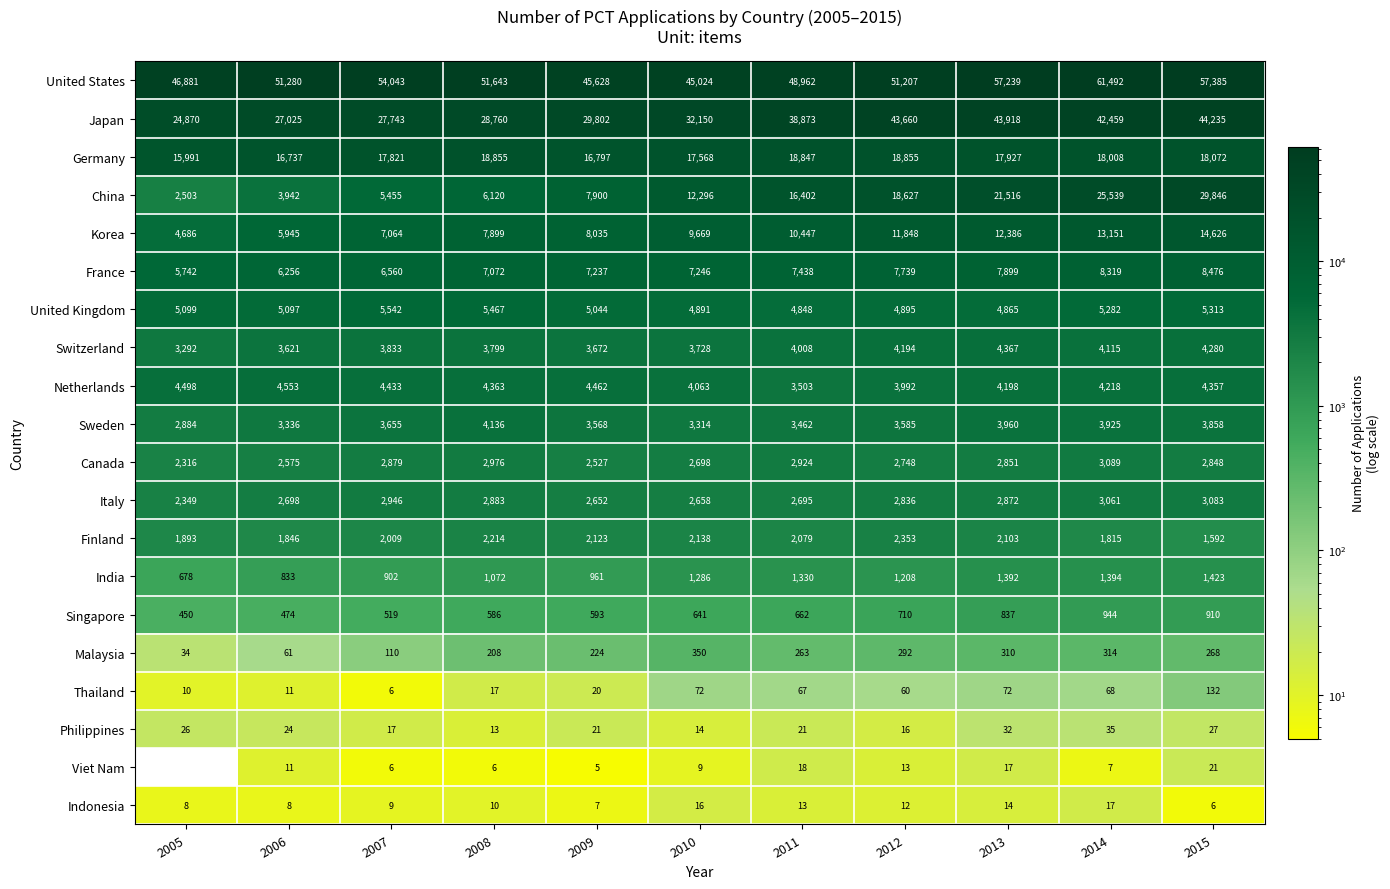

What is the sum of the Philippines values at 2006 and 2012?

40